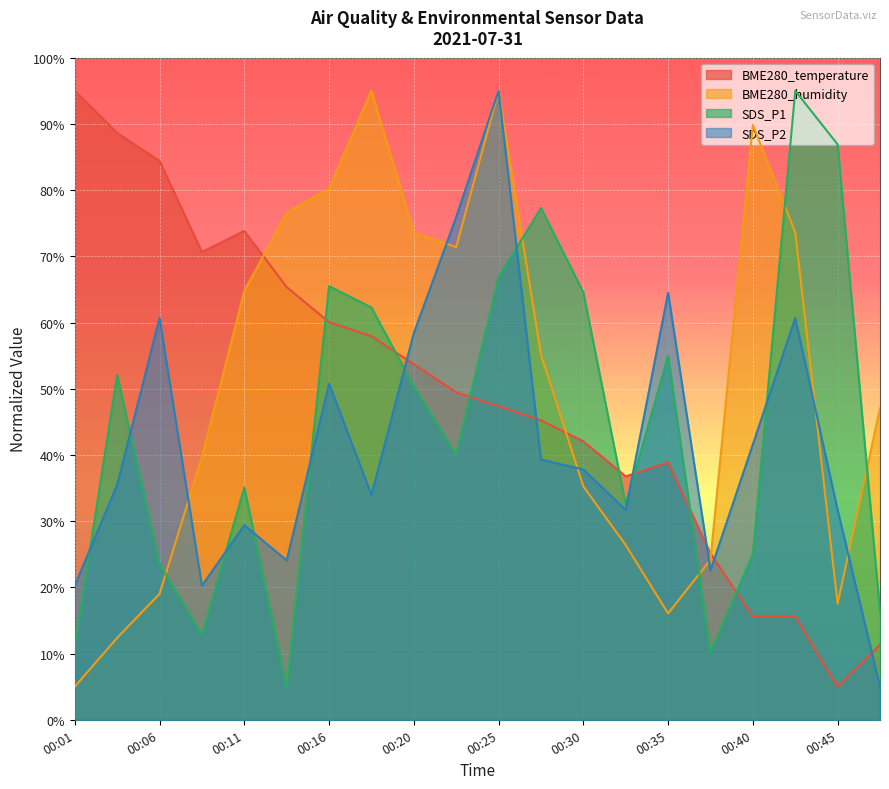

Does the chart display data point markers on the line(s)?

No